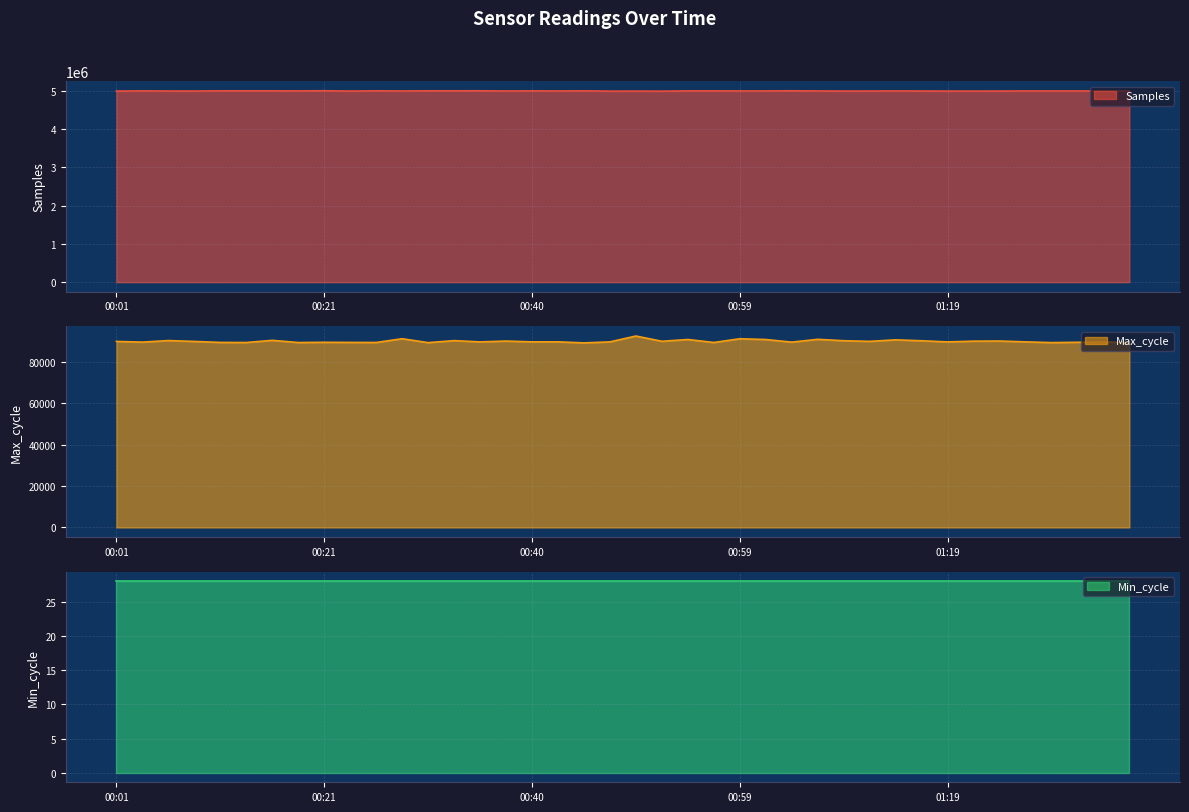

What is the label of the 17th point from the left?

00:40